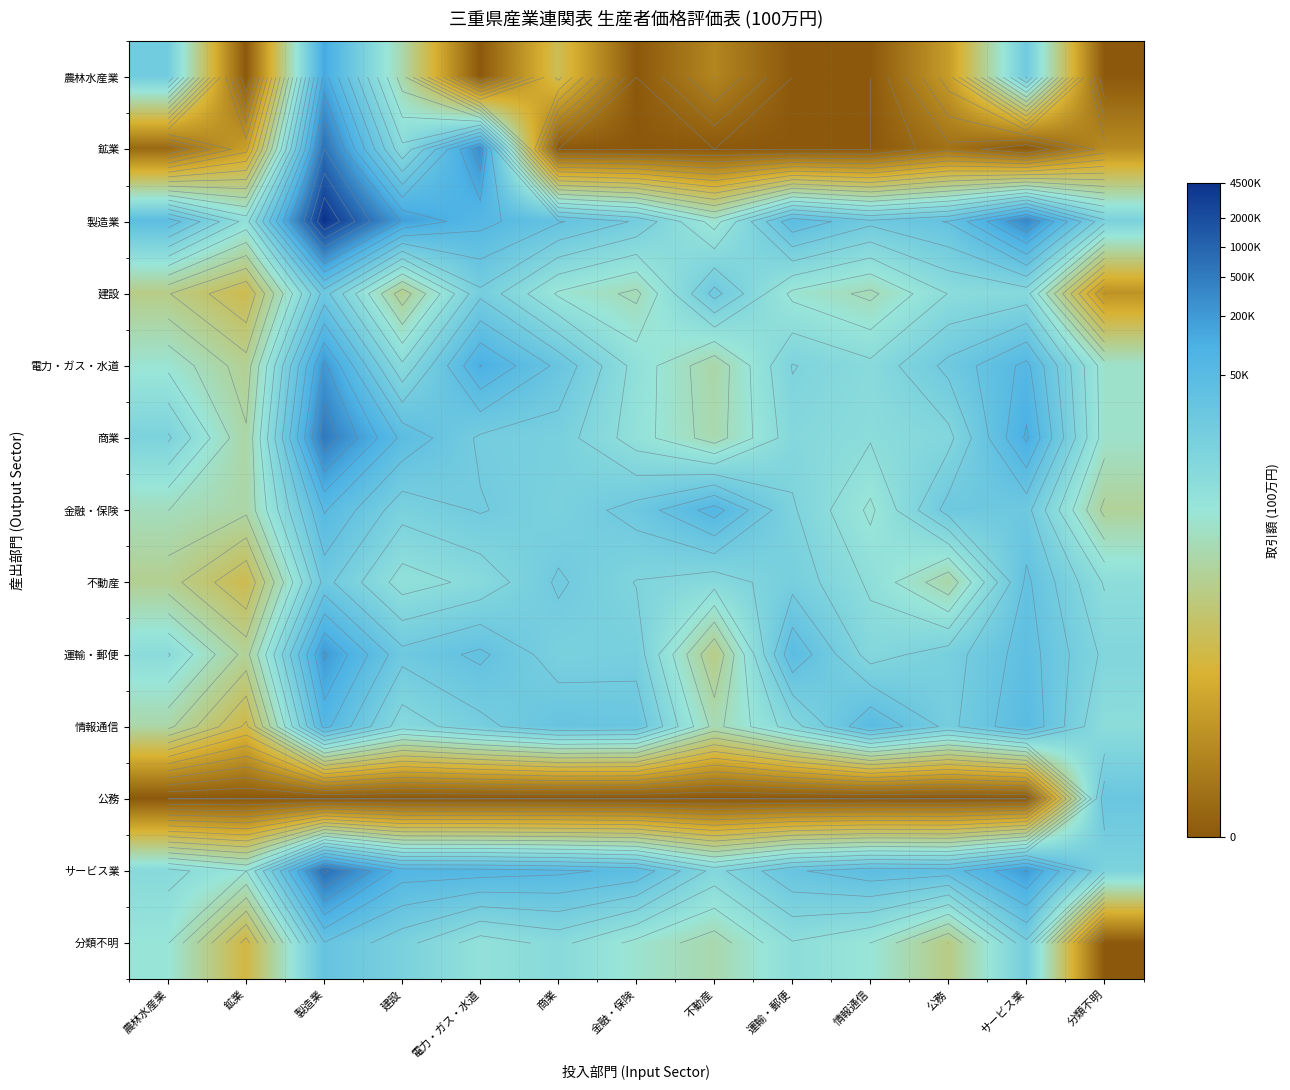

The value of サービス業 at 運輸・郵便 is 5.5. True or false?

False